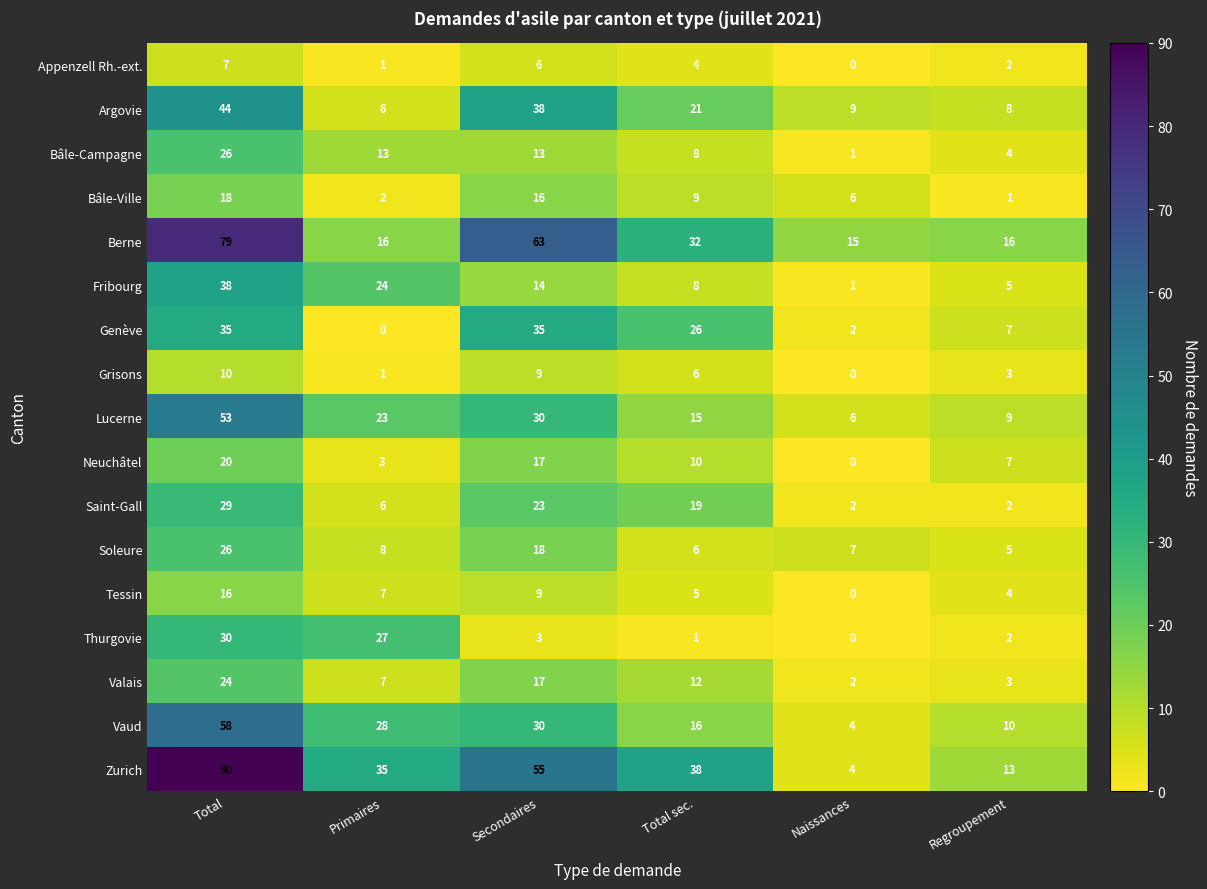

What is the difference between the second highest and second lowest values in the Bâle-Ville series?

14